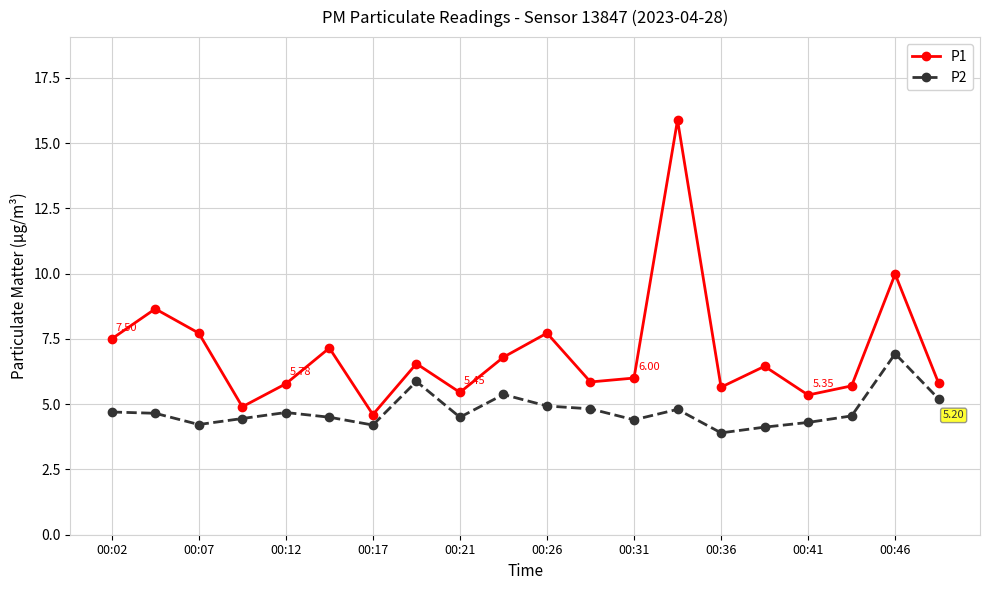

What is the difference between the maximum and minimum values in the P1 series?

11.3